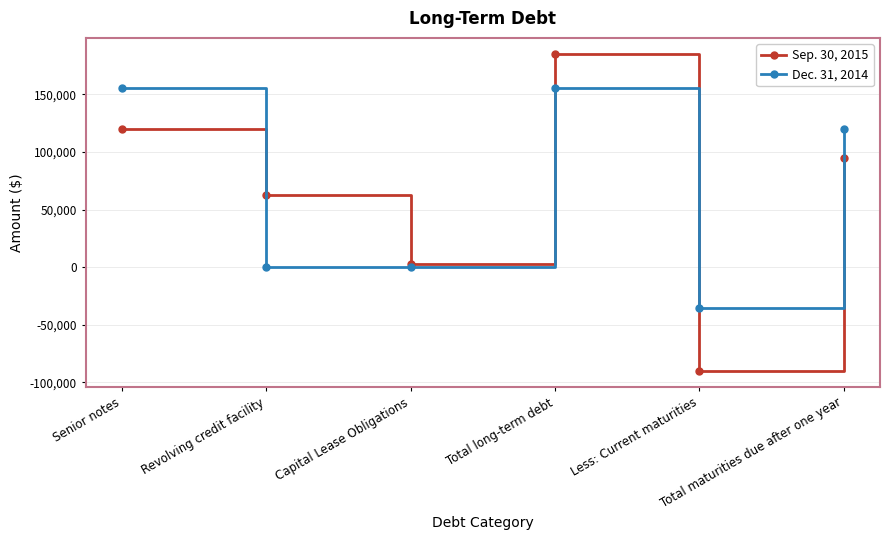

List the labels in order of Sep. 30, 2015 value, largest first.

Total long-term debt, Senior notes, Total maturities due after one year, Revolving credit facility, Capital Lease Obligations, Less: Current maturities